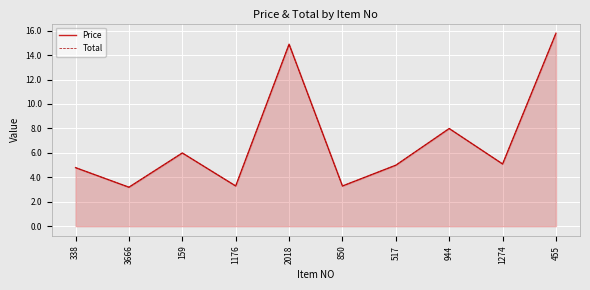

Which category has the highest value in the Total series?

455